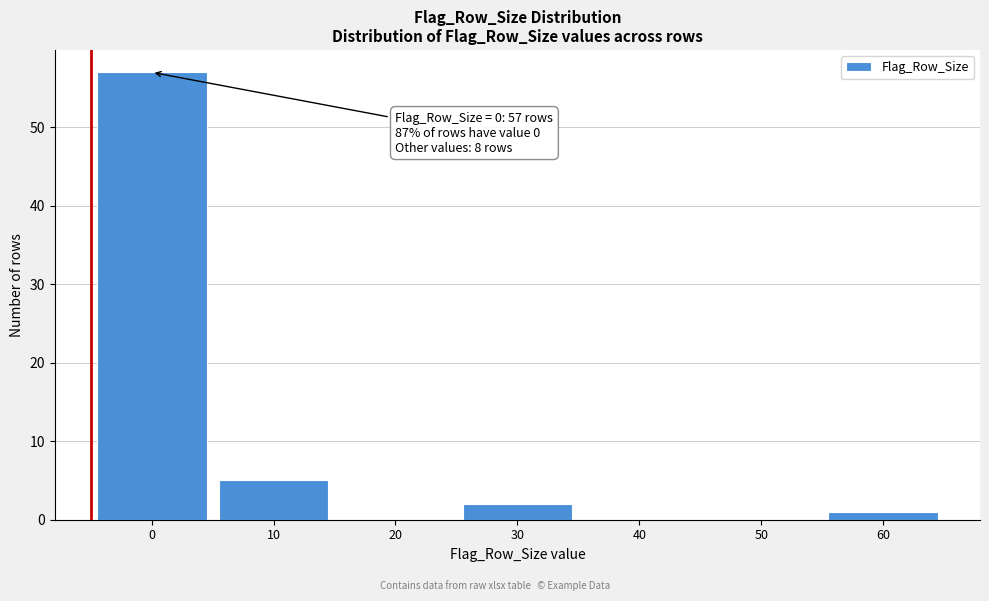

Reading left to right, extract all data points from this chart.

0=57	10=5	20=0	30=2	40=0	50=0	60=1